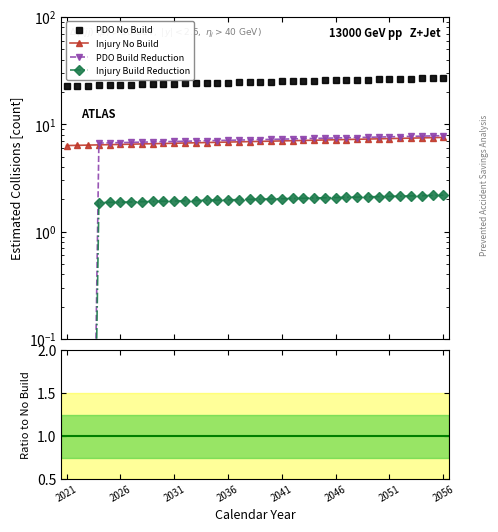

What is the spread (max minus min) of values at 2026?

22.9